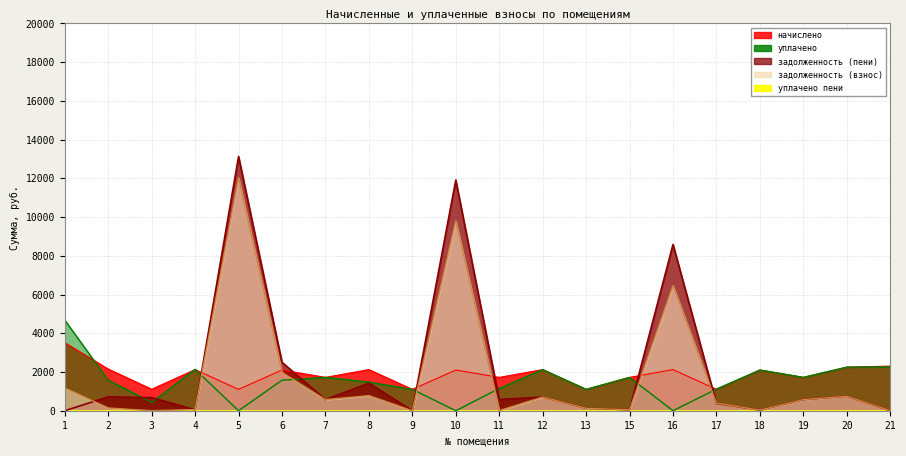

Which series has the largest range (max minus min)?

задолженность (пени)